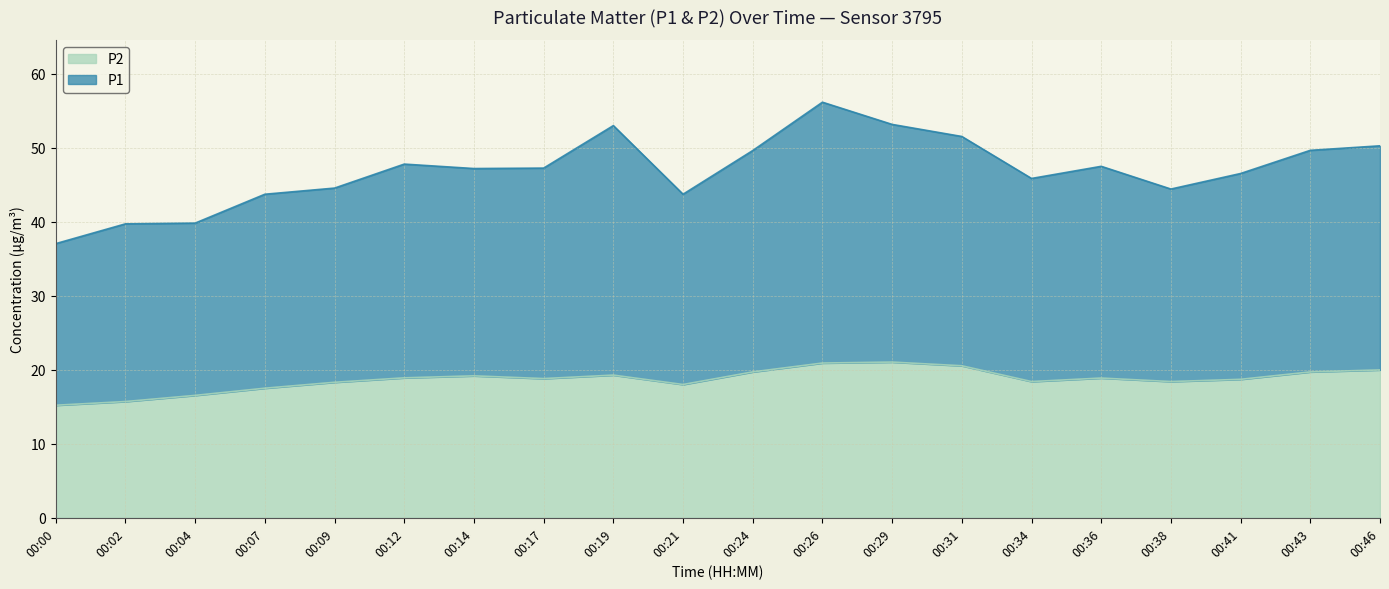

What is the value of the P1 point at the 14th from the left?

51.5